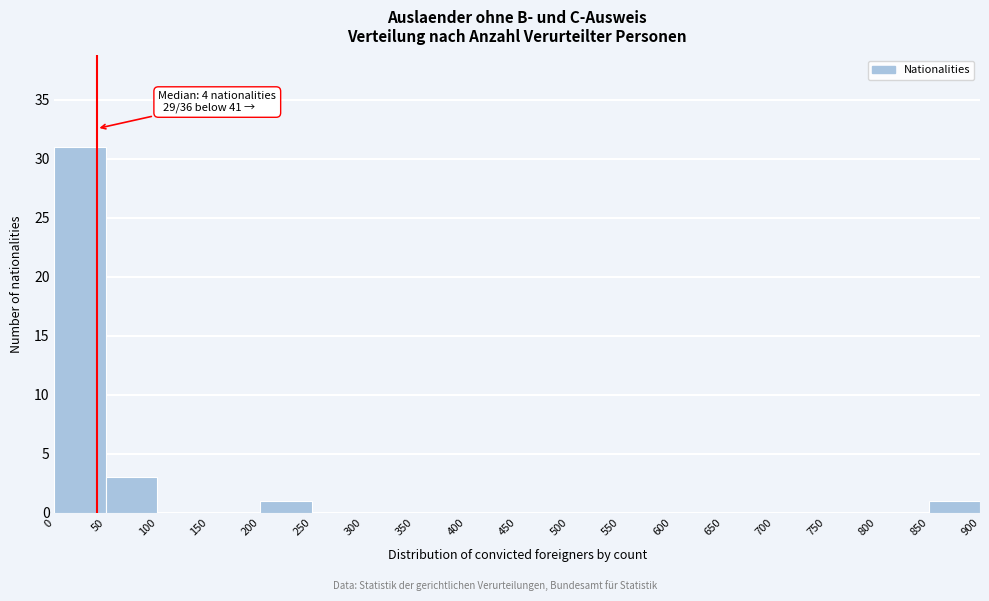

Which range on the x-axis has the tallest bar?

0 to 50